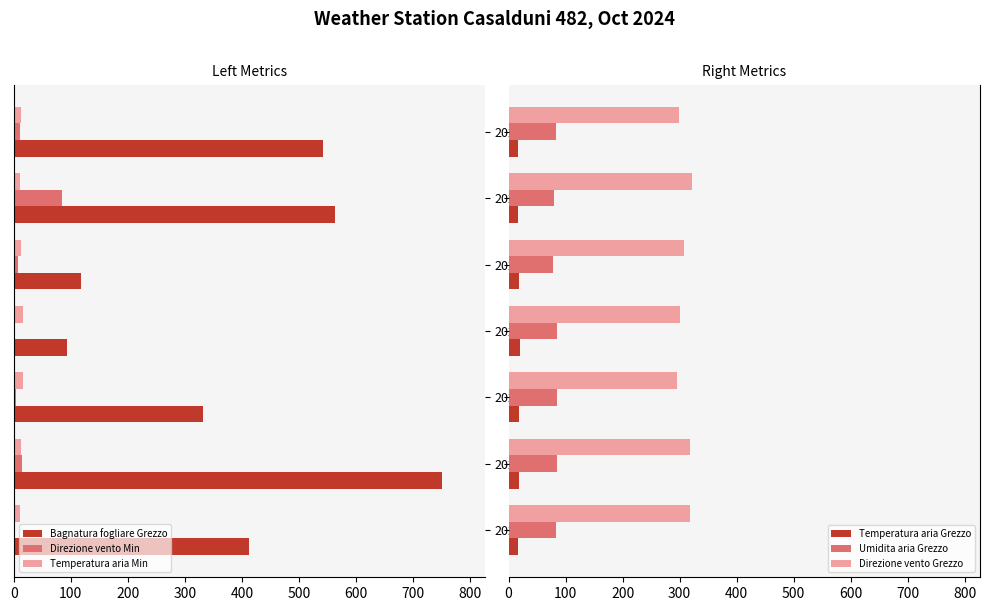

At how many categories does at least one series exceed 74?

7